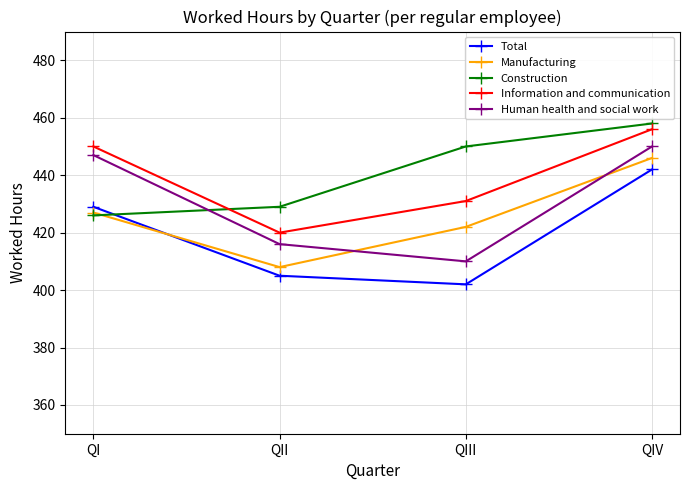

What is the total value across all series at QIV?

2252